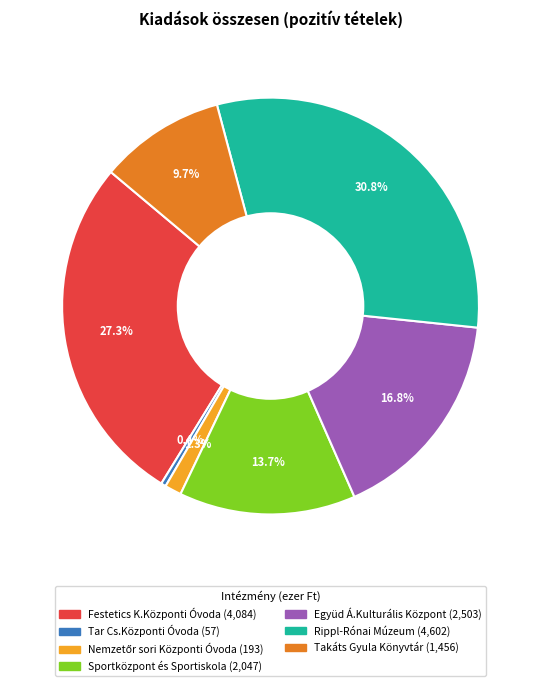

The Takáts Gyula Könyvtár slice represents 10% of the pie. True or false?

True